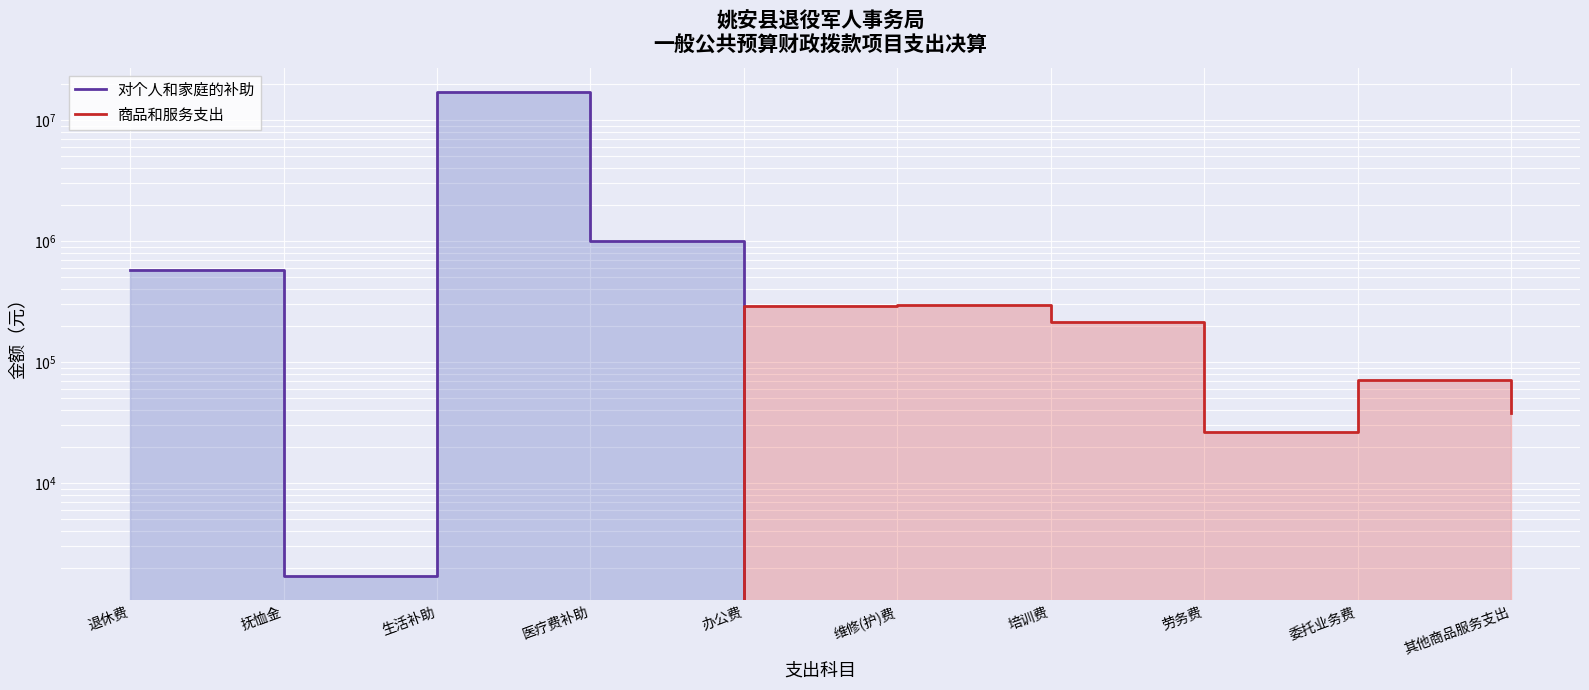

Reading left to right, list all the values displayed in this chart.

对个人和家庭的补助: 575440.4	1694.2	16973438.2	999754.7	0.0	0.0	0.0	0.0	0.0	0.0
商品和服务支出: 0.0	0.0	0.0	0.0	293144.5	295500.0	214188.6	26541.0	70400.0	37651.9